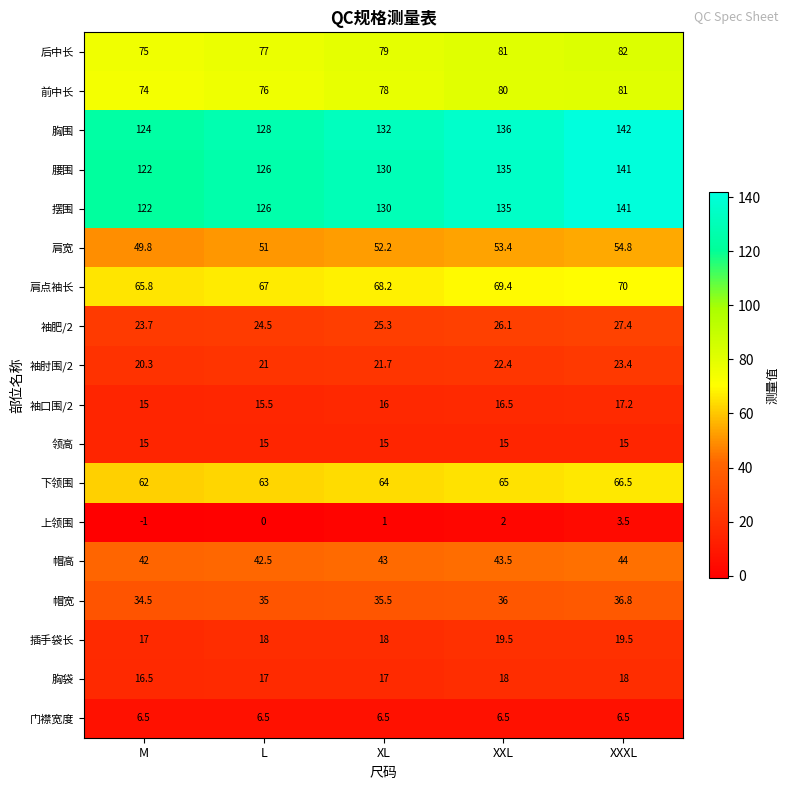

What is the maximum value shown in the chart?

142.0